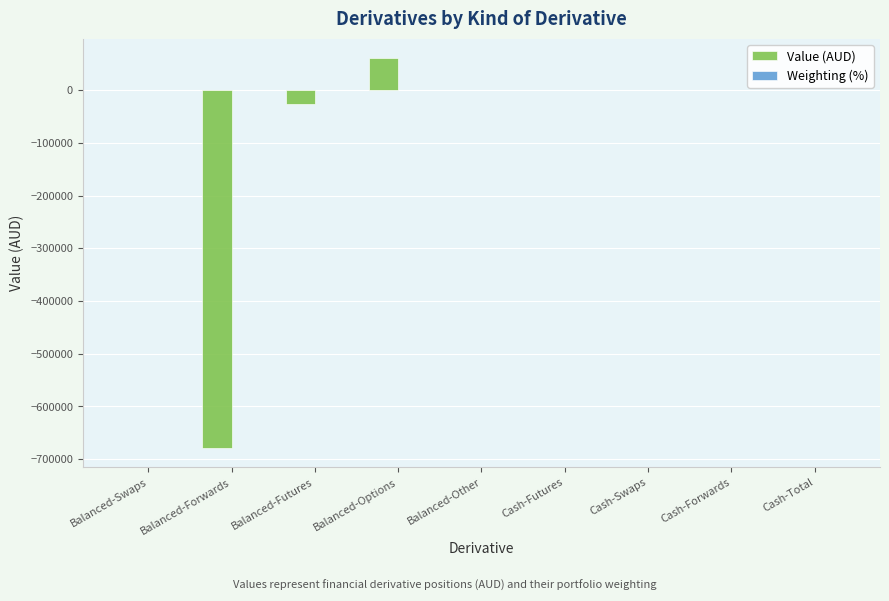

At which category is the sum across all series the highest?

Balanced-Options